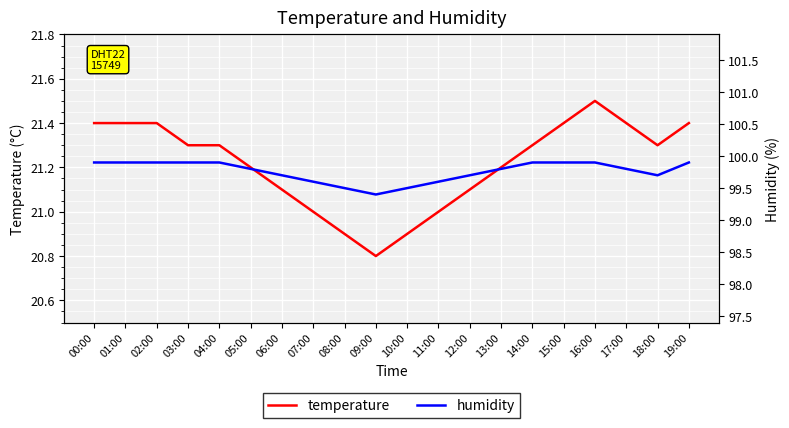

The value of humidity at 07:00 is 172.4. True or false?

False